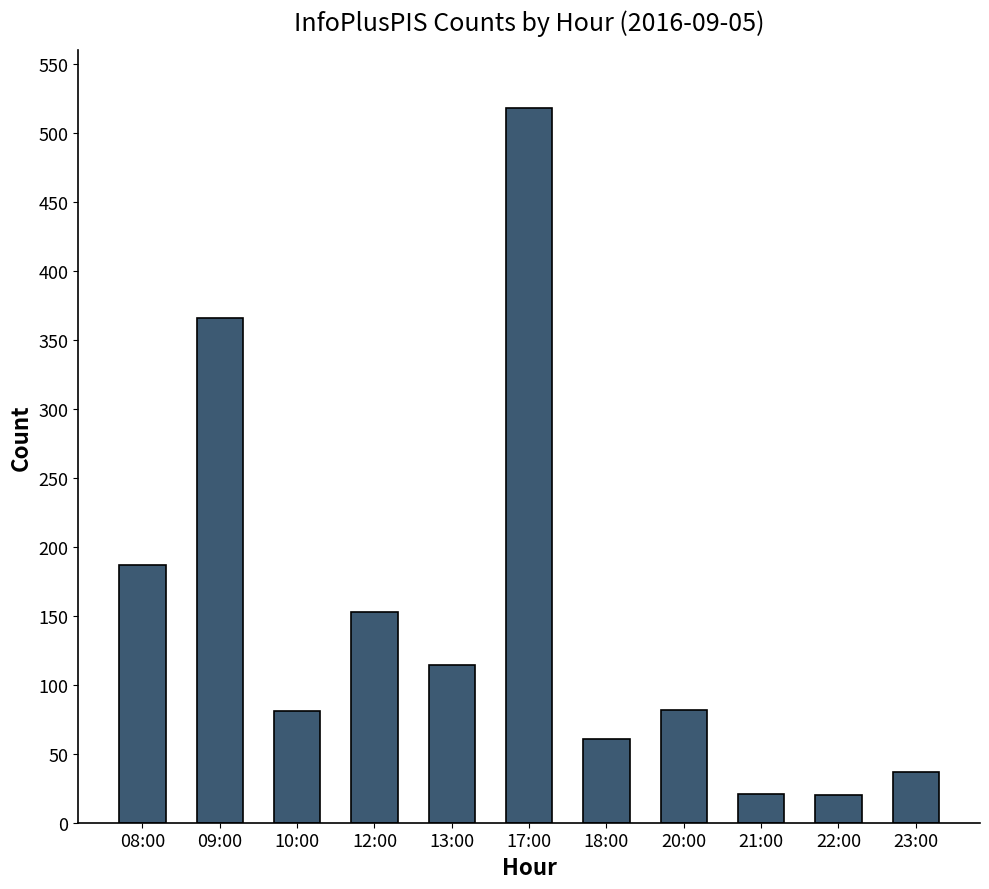

What is the difference between the maximum and second lowest values?

497